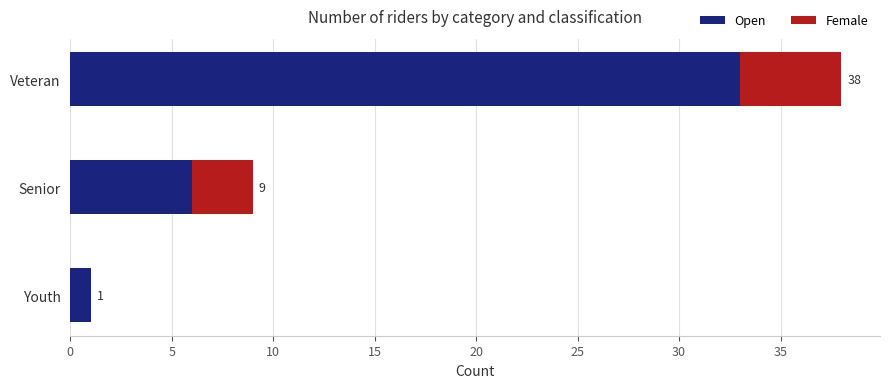

What are all the series names shown in the legend?

Open, Female